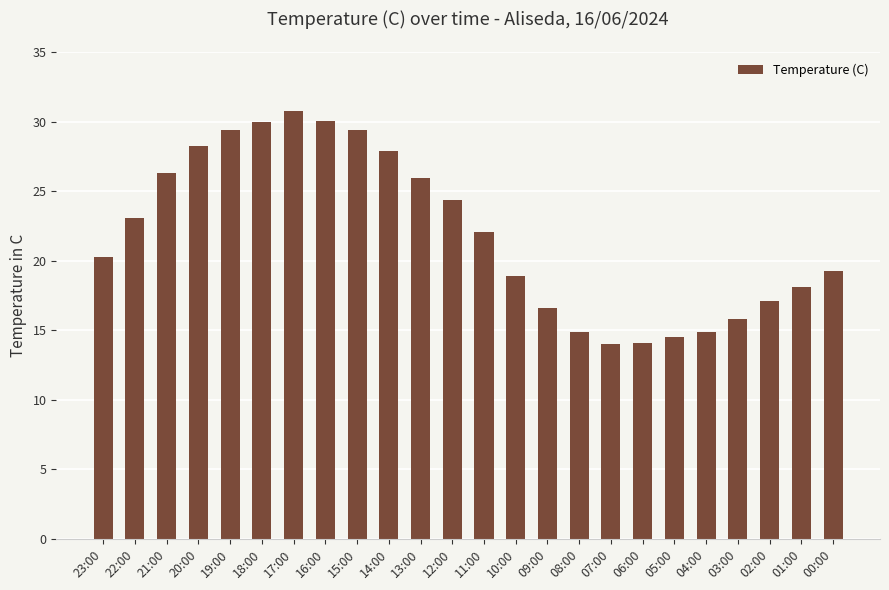

Count the number of categories in the chart.

24